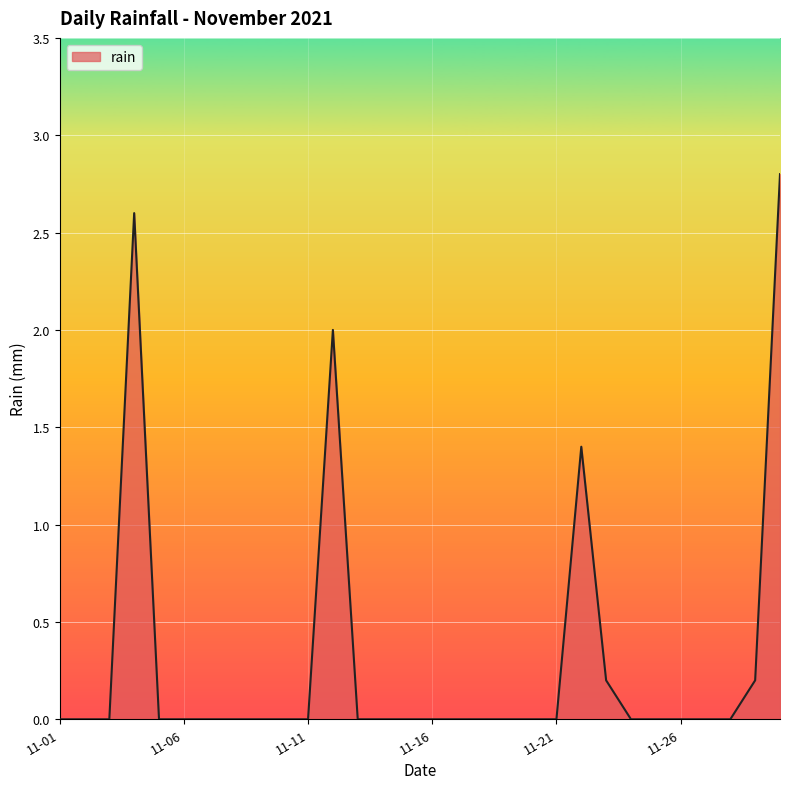

Does the chart display data point markers on the line(s)?

No